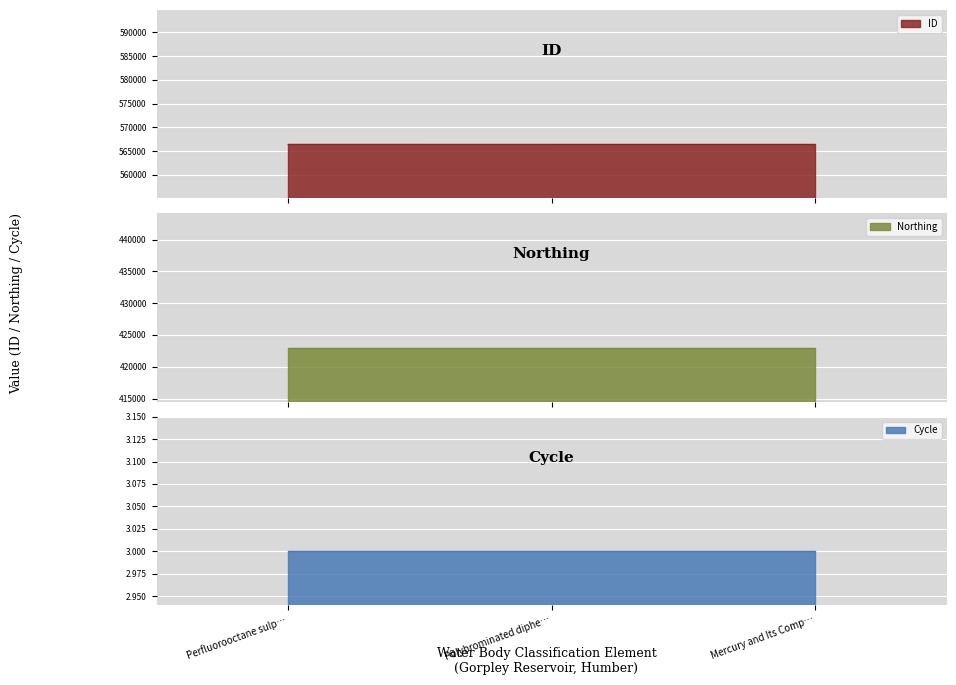

At which category does the chart reach its minimum across all series?

Perfluorooctane sulphonate (PFOS)